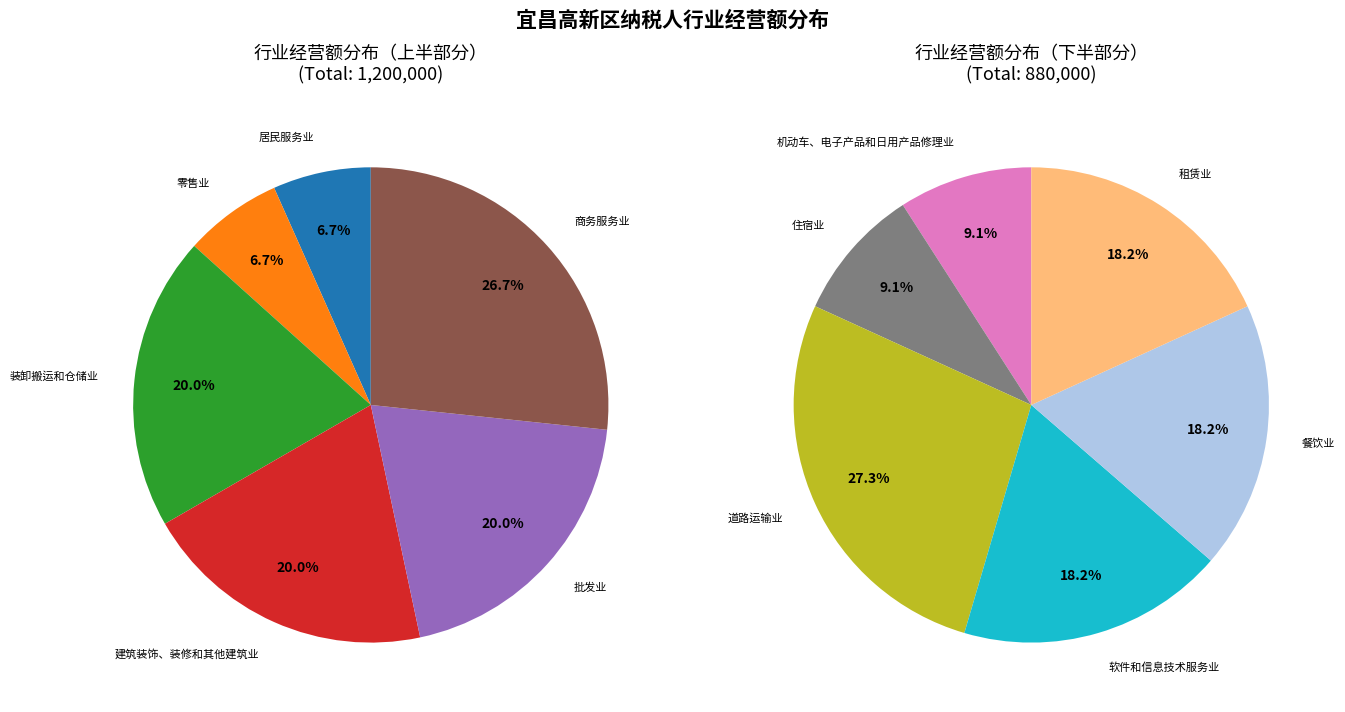

Which slice is the smallest?

居民服务业